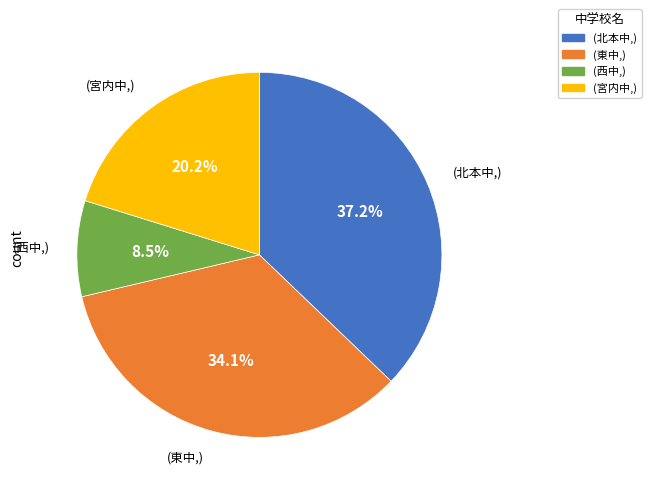

Does any single category account for the majority?

No